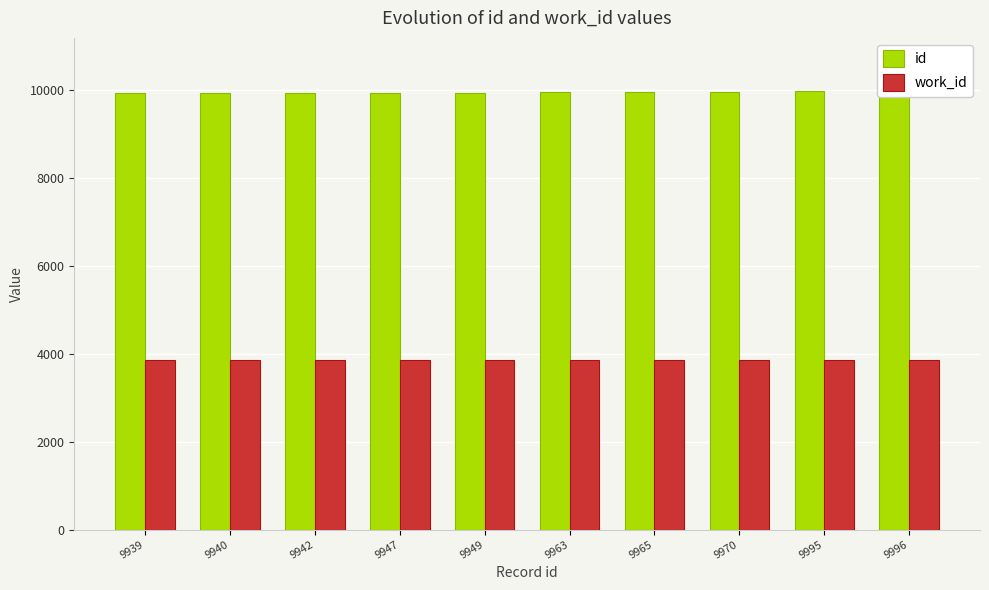

The value of id at 9970 is 9970. True or false?

True